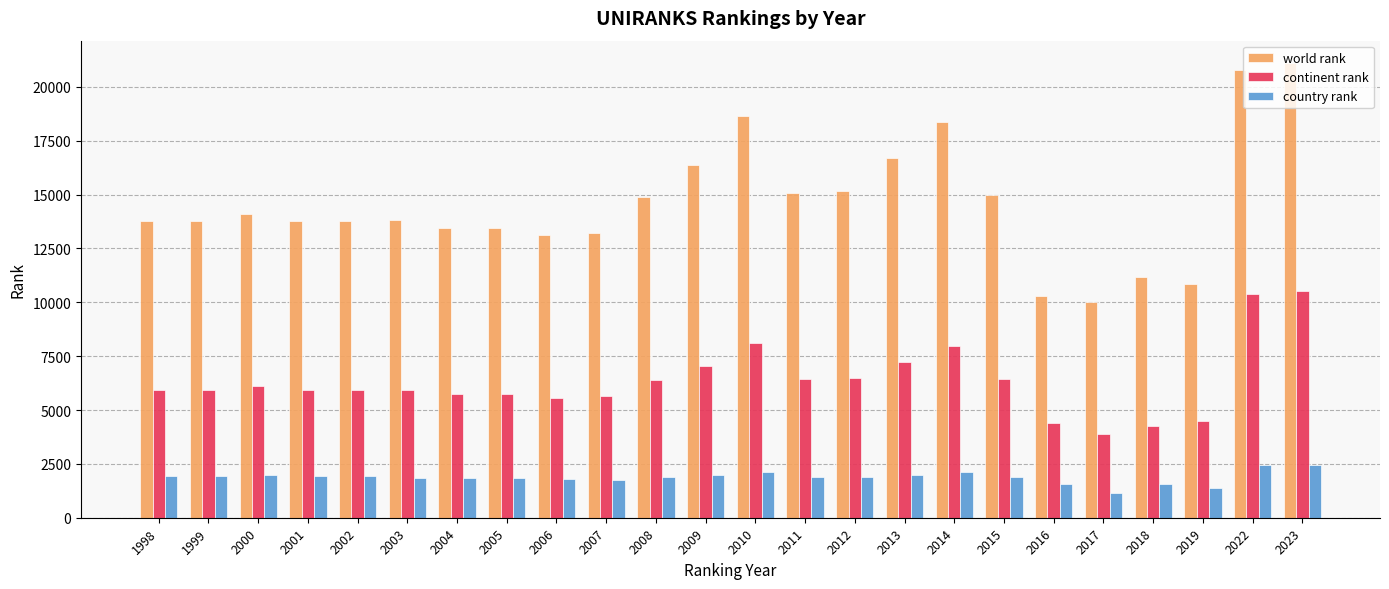

What is the maximum value for country rank?

2444